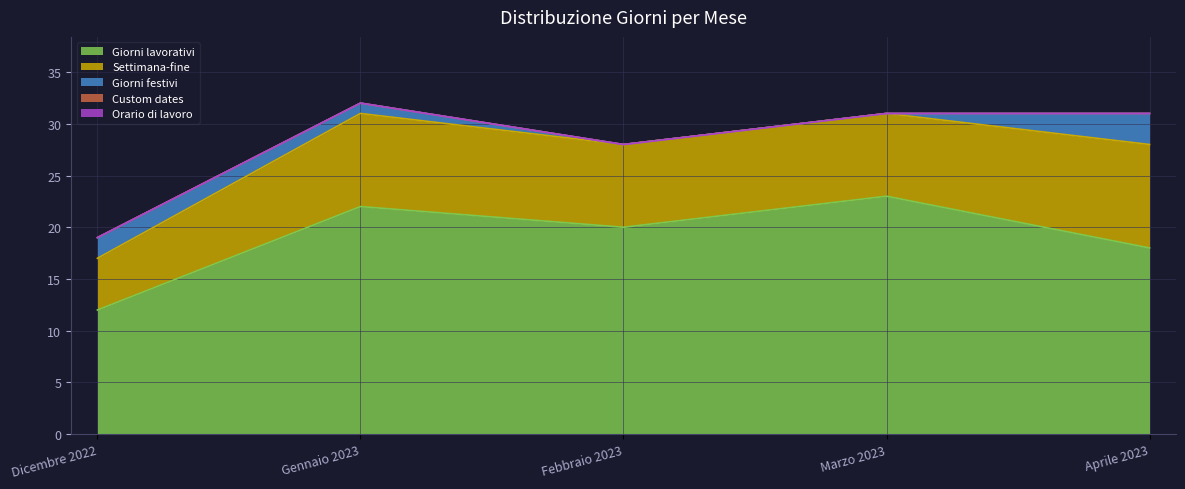

Where is the first local minimum for Giorni lavorativi?

Febbraio 2023